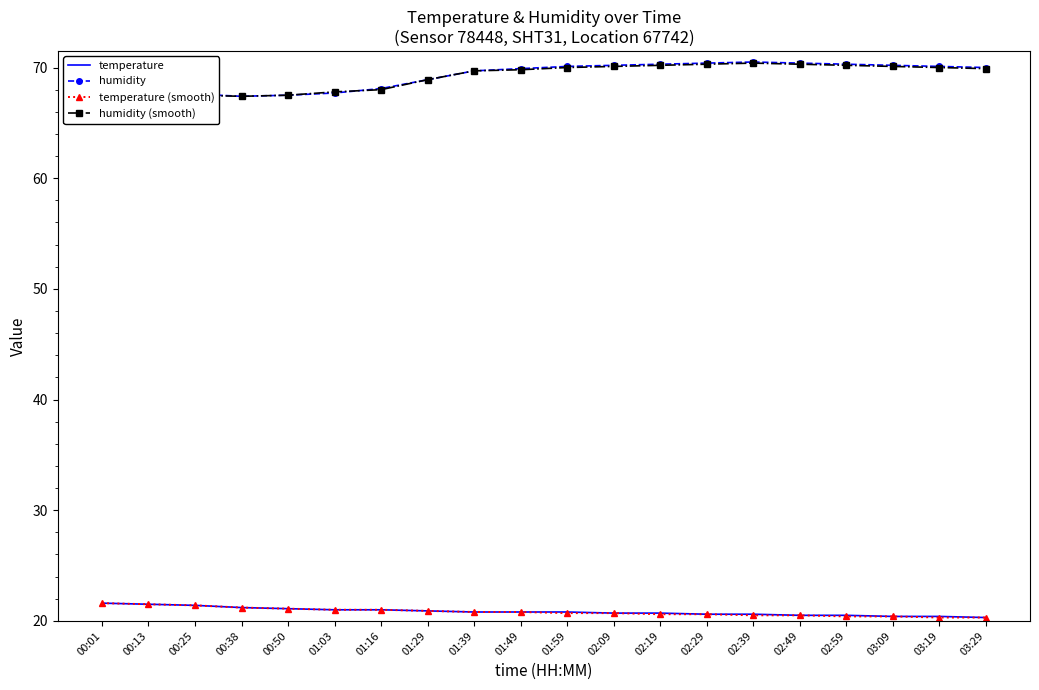

What is the maximum value for temperature?

21.6